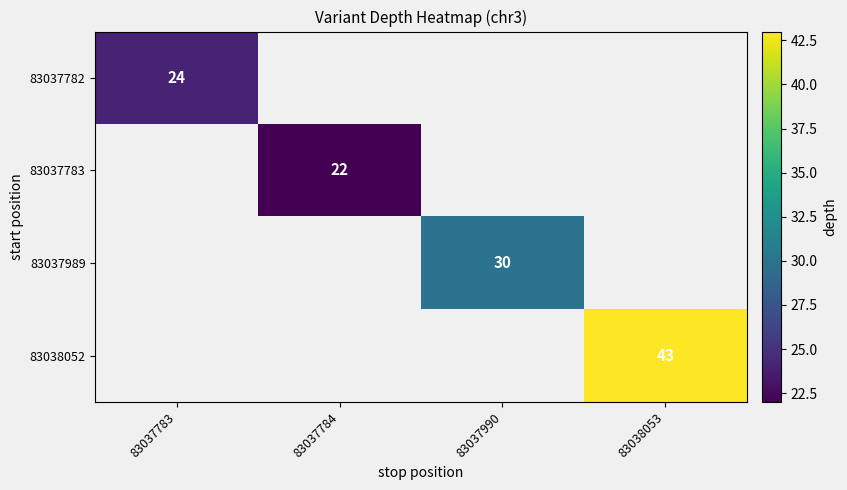

The value of 83037782 at 83037783 is 24. True or false?

True